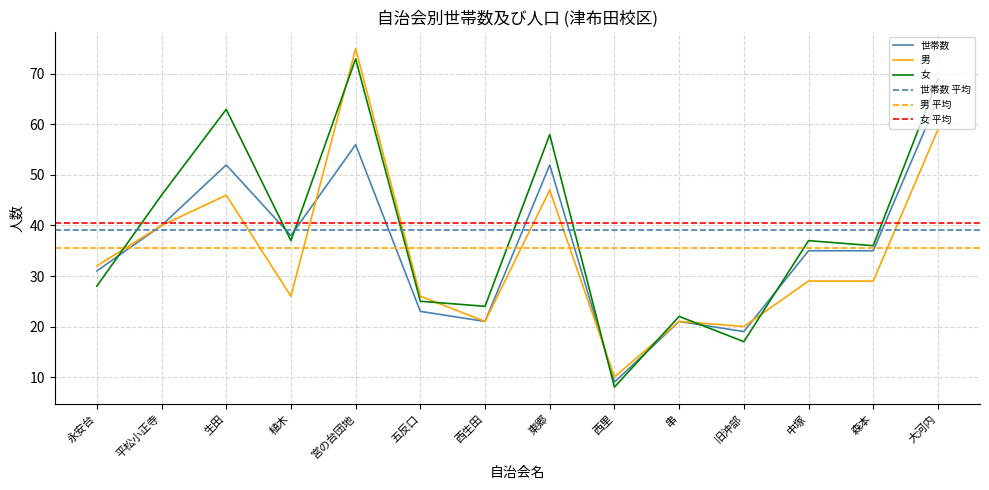

Reading left to right, extract all data points from this chart.

世帯数: 31	40	52	38	56	23	21	52	9	21	19	35	35	65
男: 32	40	46	26	75	26	21	47	10	21	20	29	29	59
女: 28	46	63	37	73	25	24	58	8	22	17	37	36	69